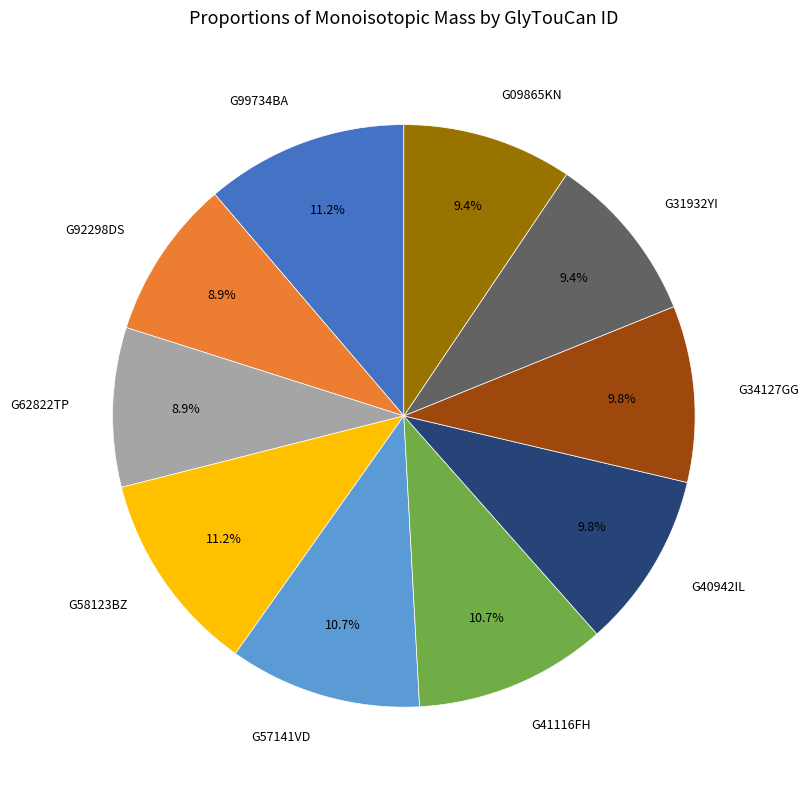

What is the total percentage of G31932YI and G34127GG?

19.2%